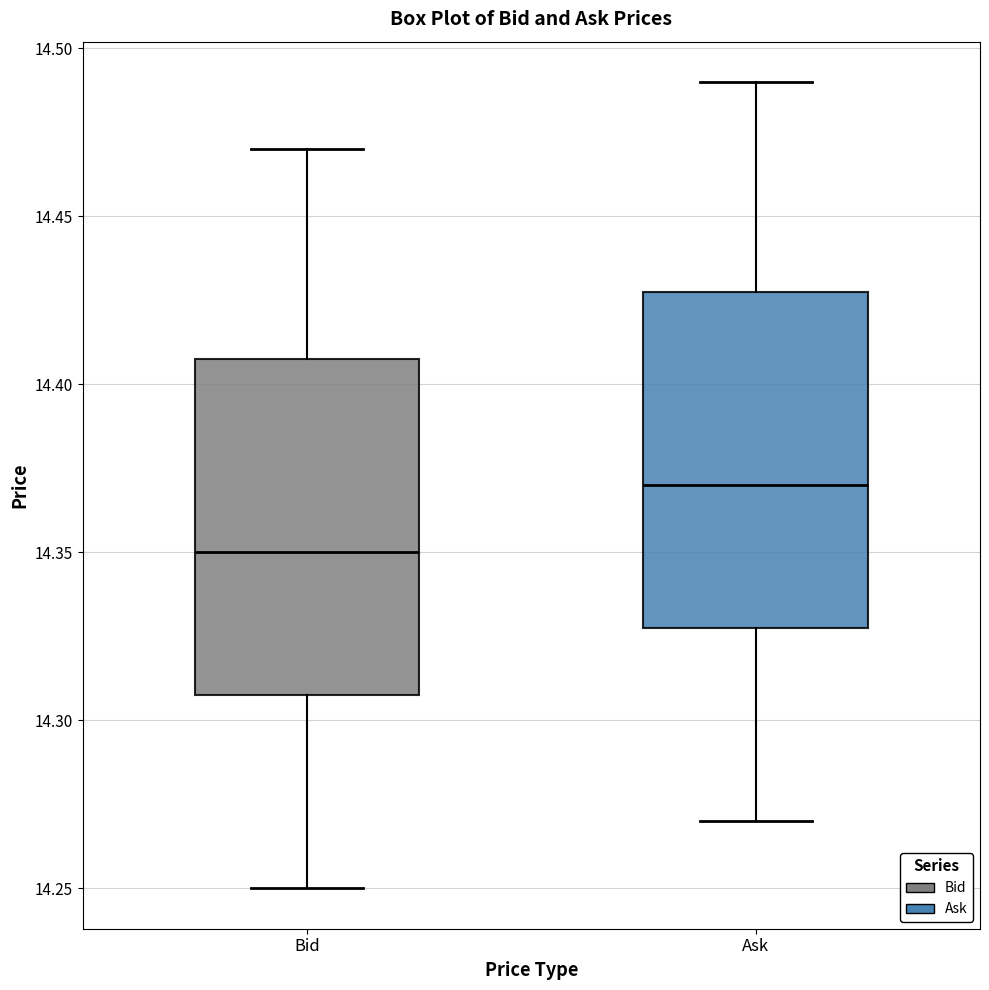

Reading left to right, read every box against the y-axis: the position of its median line, the range the box covers, and the ends of its whiskers. The values are not printed on the chart, so give them approximately, as read against the axis.

Bid: median 14.35, box 14.31 to 14.41, whiskers 14.25 to 14.47
Ask: median 14.37, box 14.33 to 14.43, whiskers 14.27 to 14.49